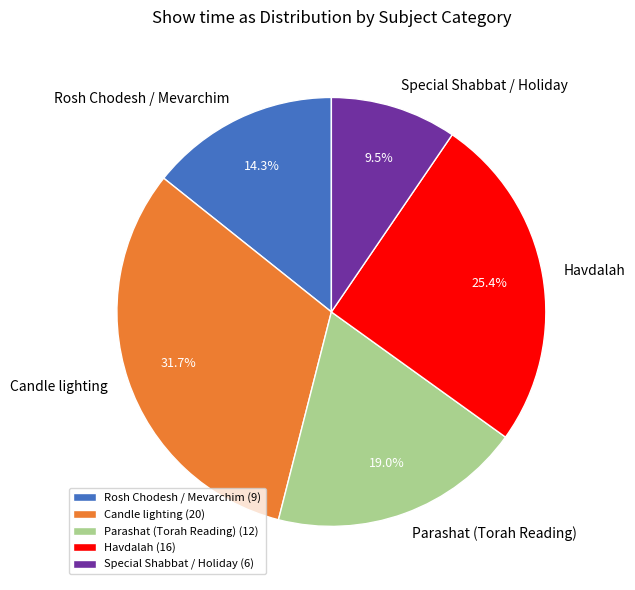

To the nearest percent, what is the average slice percentage?

20%